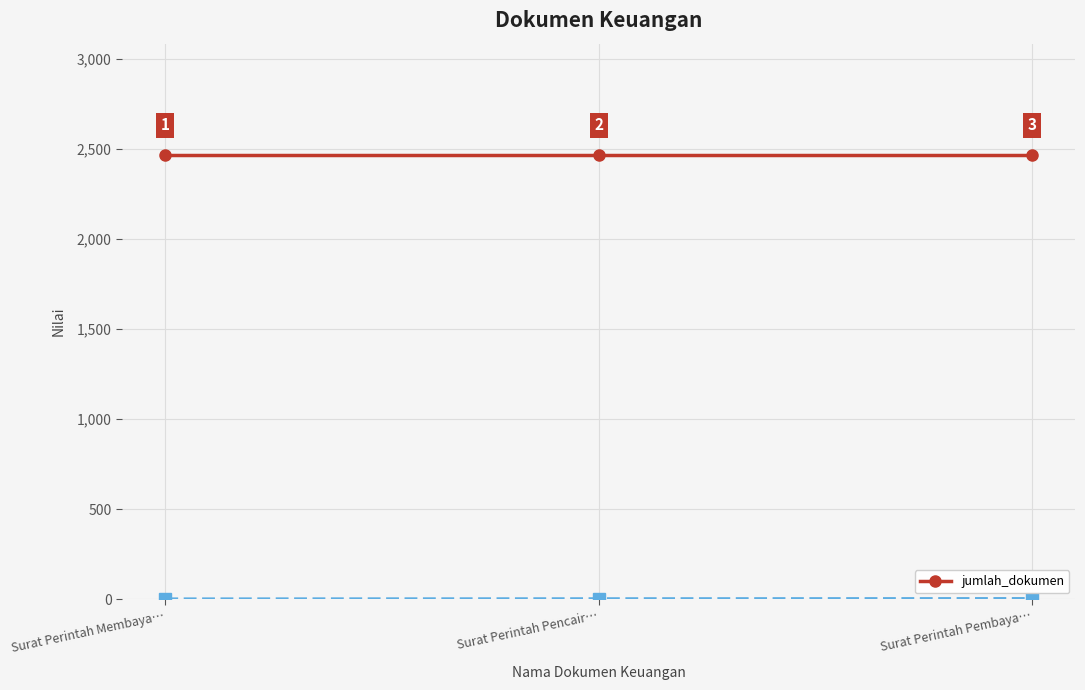

Rank the categories by value from lowest to highest.

Surat Perintah Membaya…, Surat Perintah Pencair…, Surat Perintah Pembaya…